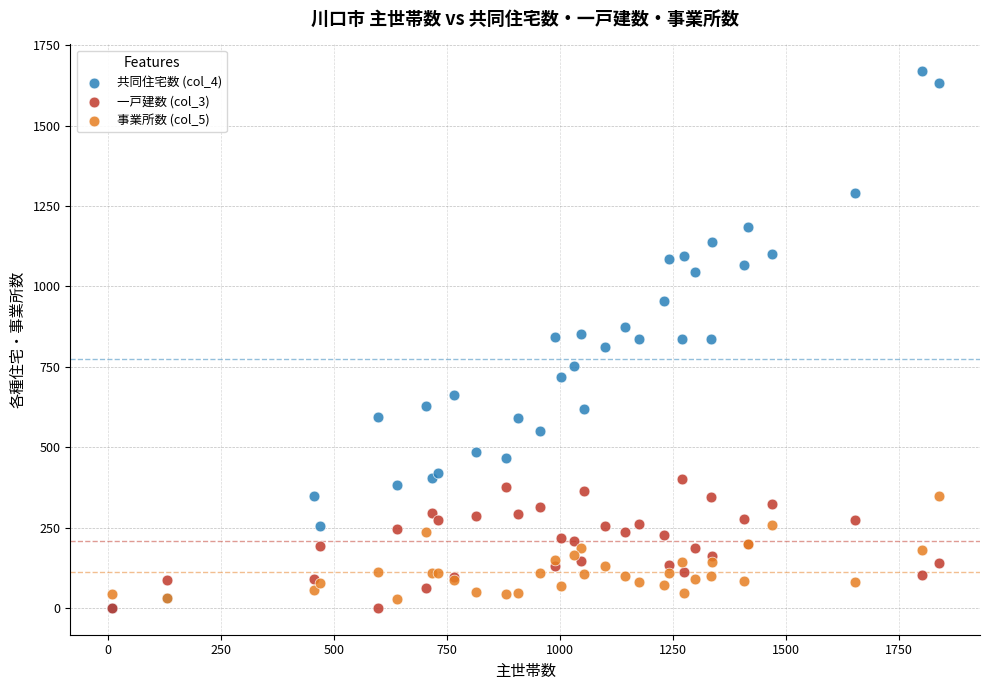

What are all the series names shown in the legend?

共同住宅数 (col_4), 一戸建数 (col_3), 事業所数 (col_5)